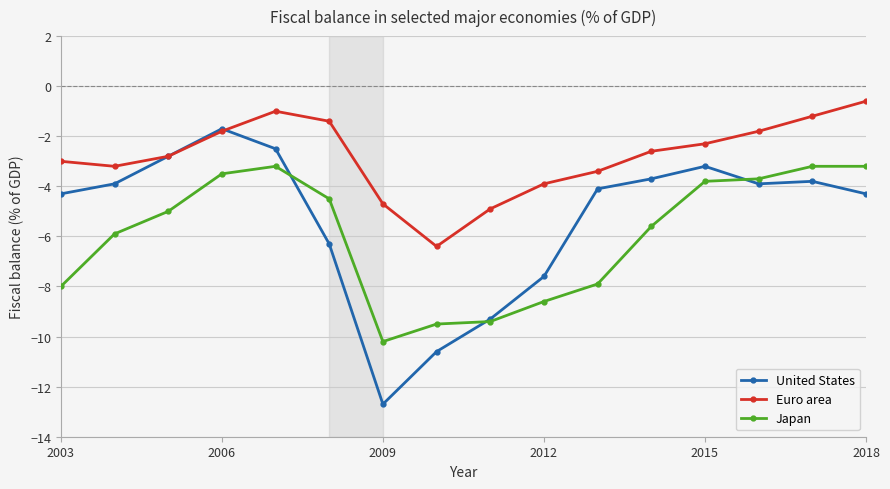

Which series has the largest total across all categories?

Euro area